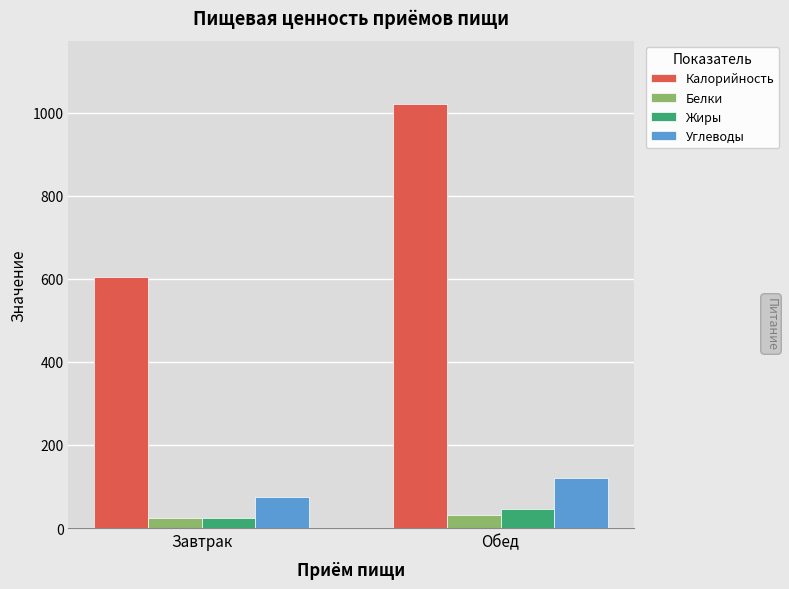

Rank the series by their maximum value, from lowest to highest.

Белки, Жиры, Углеводы, Калорийность